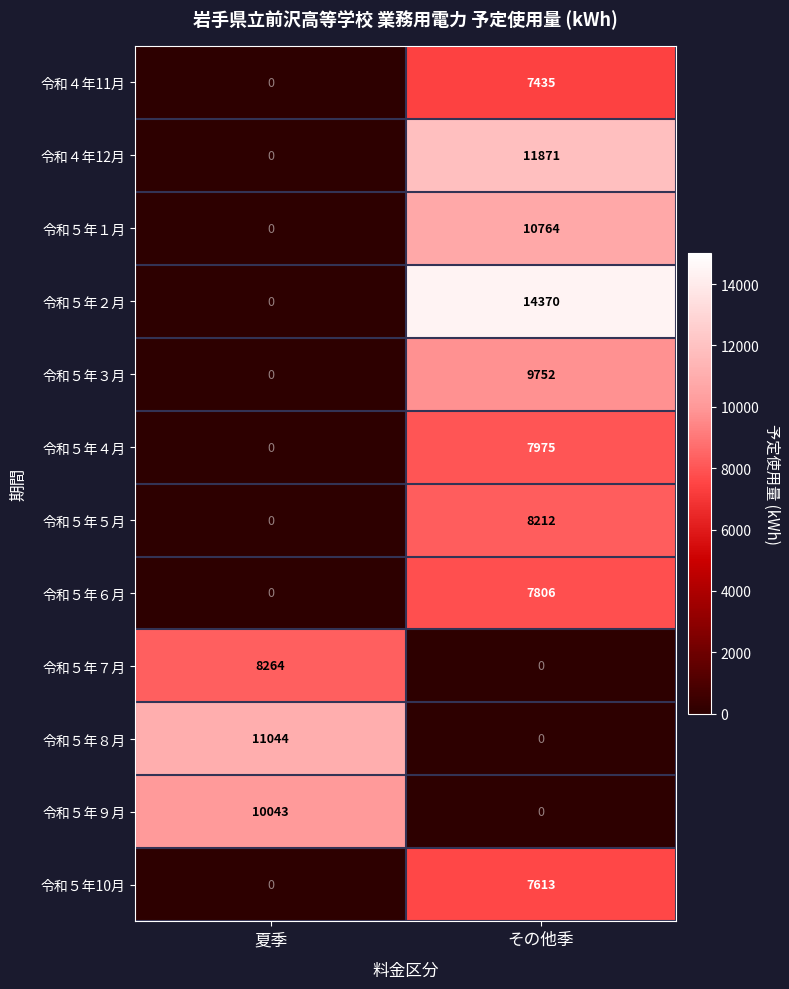

What is the spread (max minus min) of values at 夏季?

11044